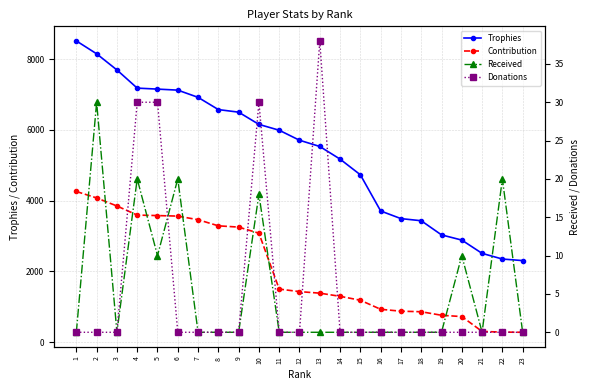

At 4, list the series in order from smallest to largest.

Received, Donations, Contribution, Trophies